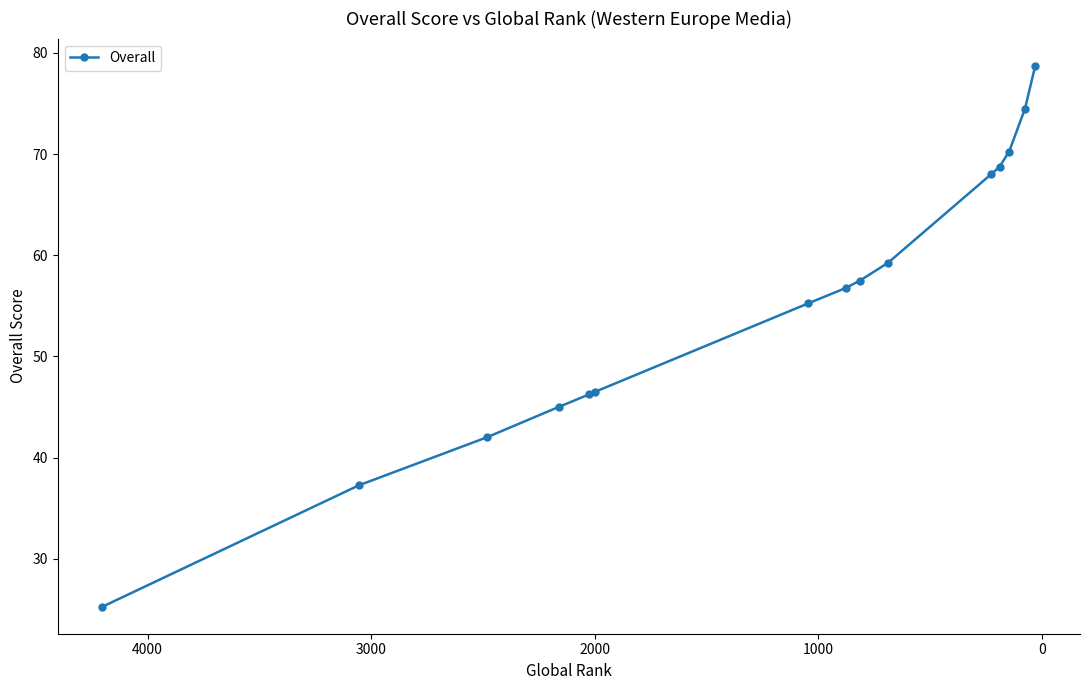

What is the maximum value shown in the chart?

78.8